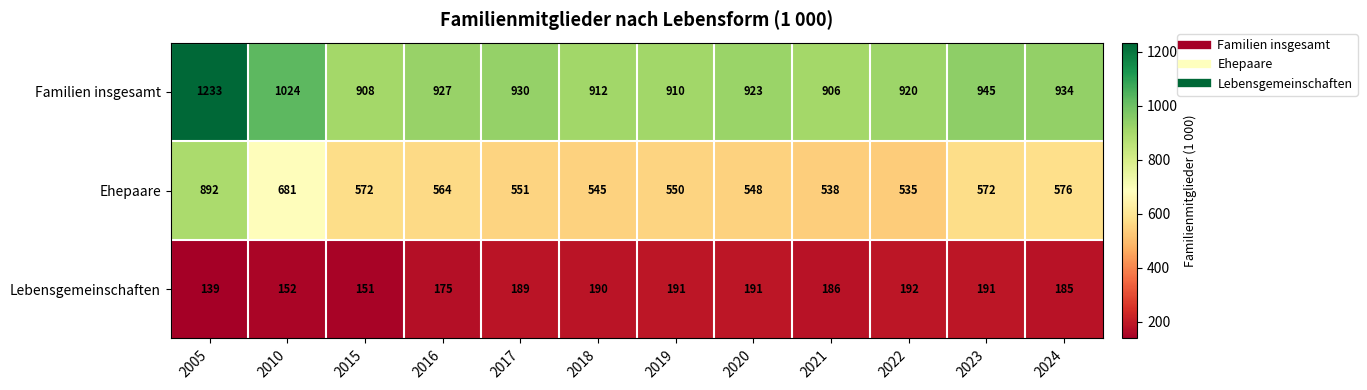

At which label is Lebensgemeinschaften closest to 165?

2016